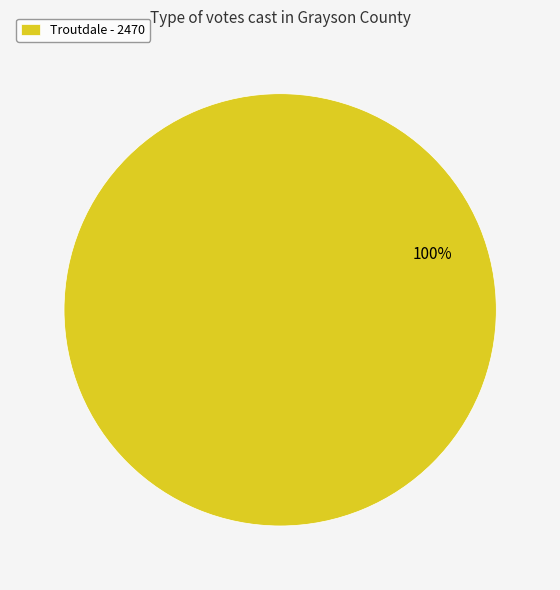

To the nearest percent, what percentage of the pie is Troutdale - 2470?

100%